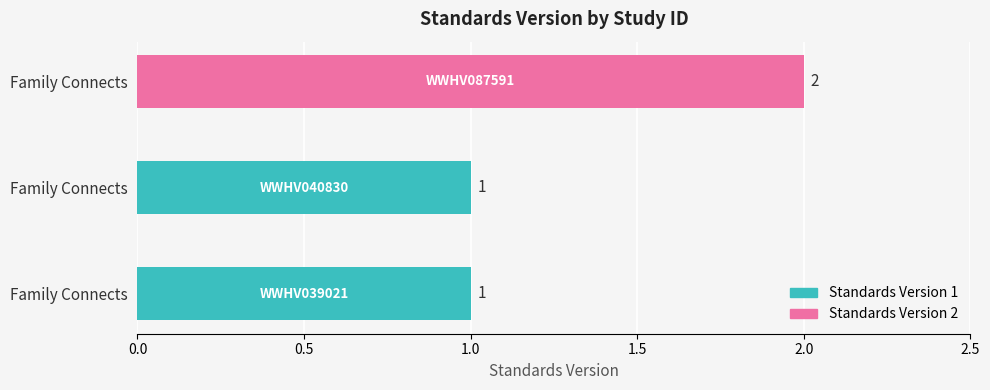

Does the chart contain any negative values?

No